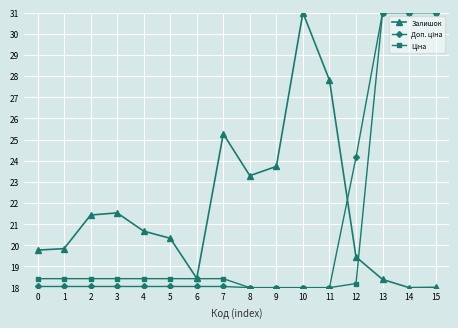

What is the difference between the highest and lowest values at 14?

13.0